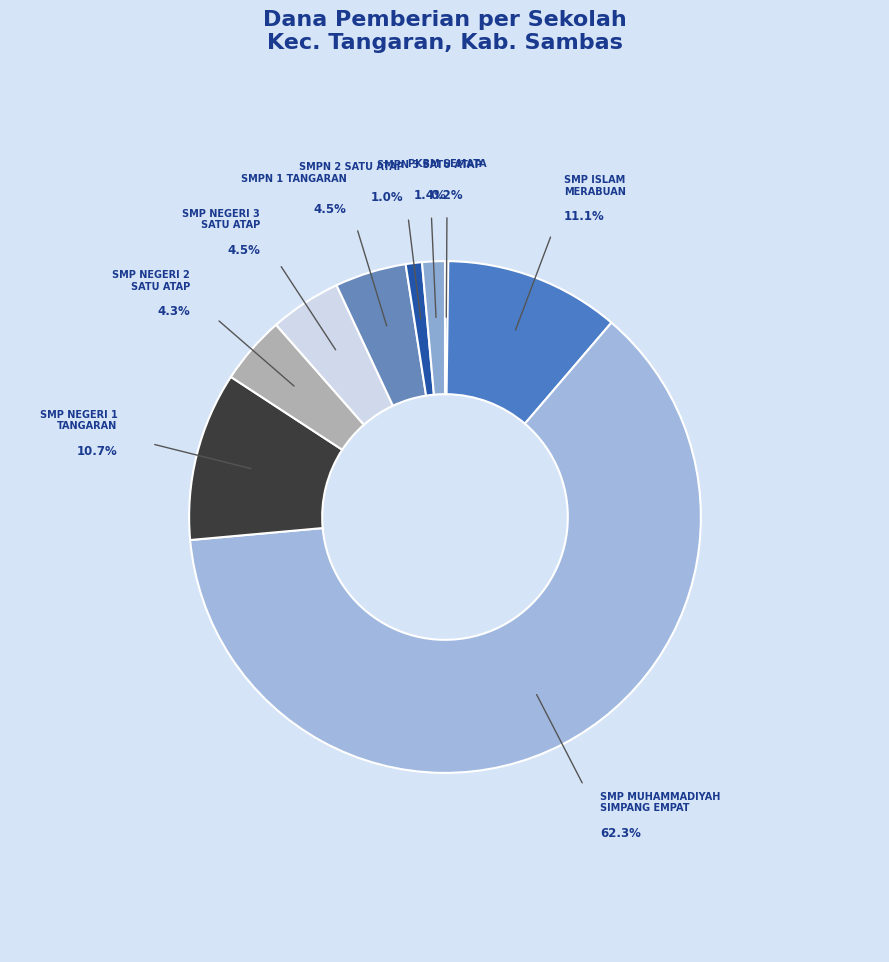

To the nearest percent, what portion does SMP NEGERI 1 TANGARAN represent?

11%